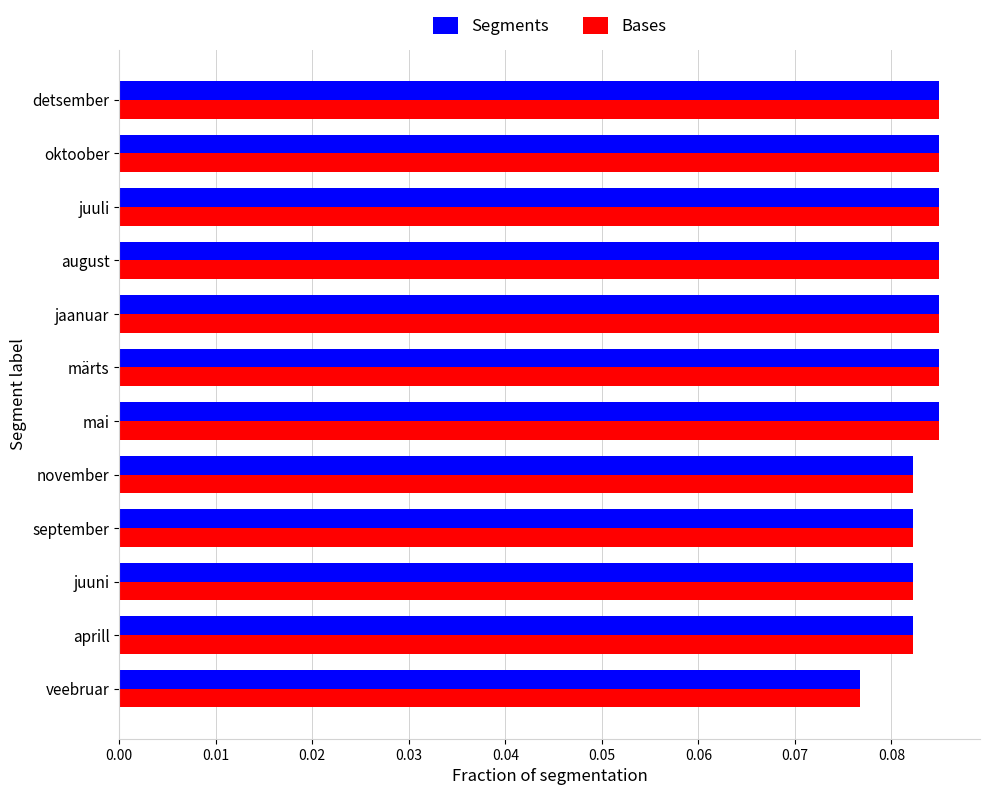

Count the Bases values in the range 0 to 1.

12